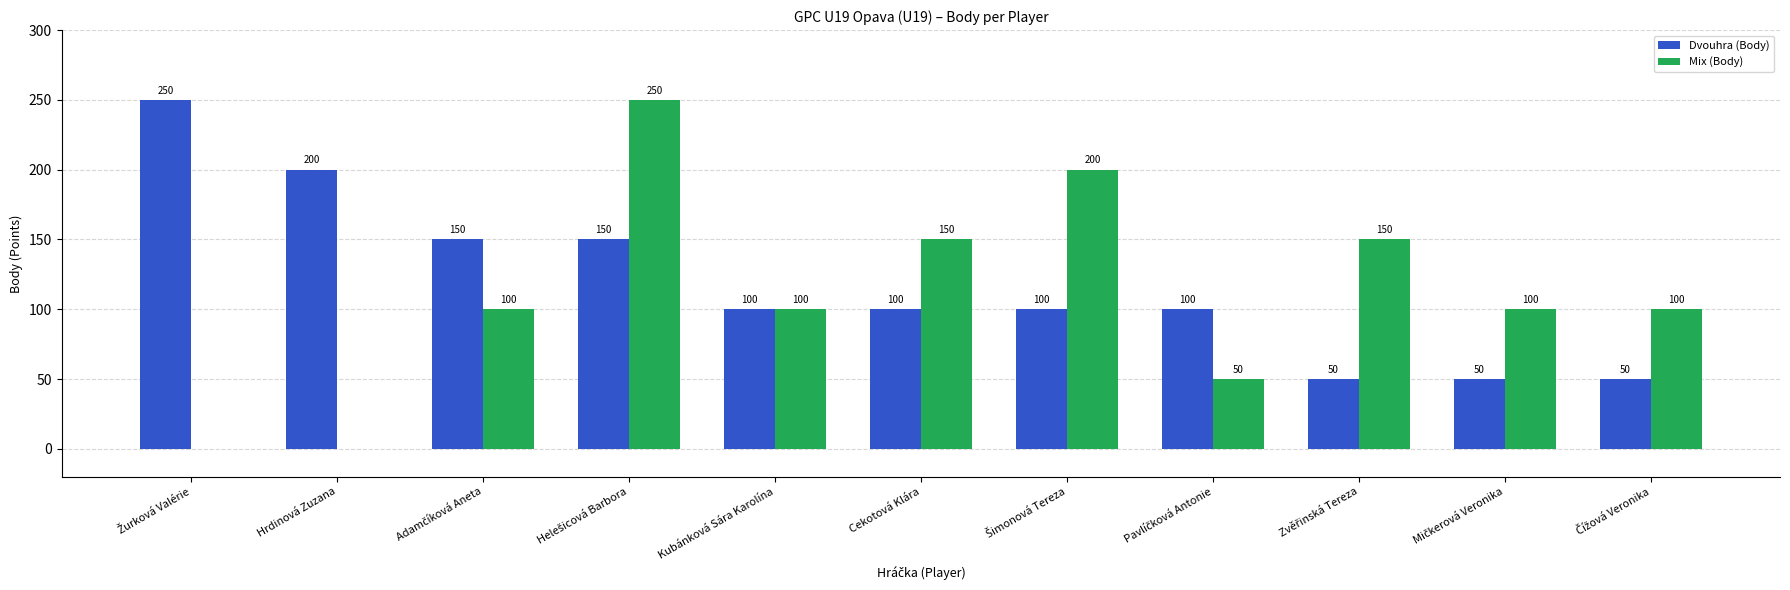

What is the greatest value displayed?

250